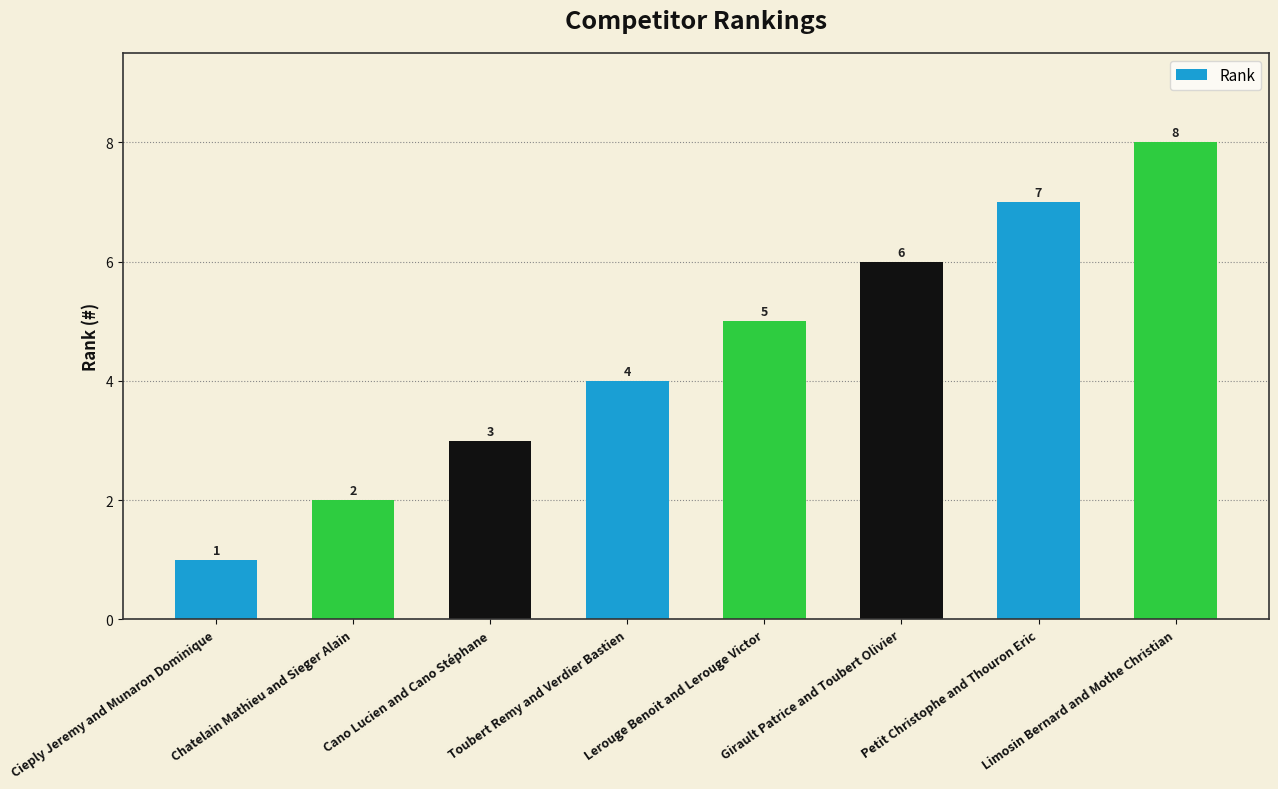

Which category has the lowest value across all series?

Cieply Jeremy and Munaron Dominique